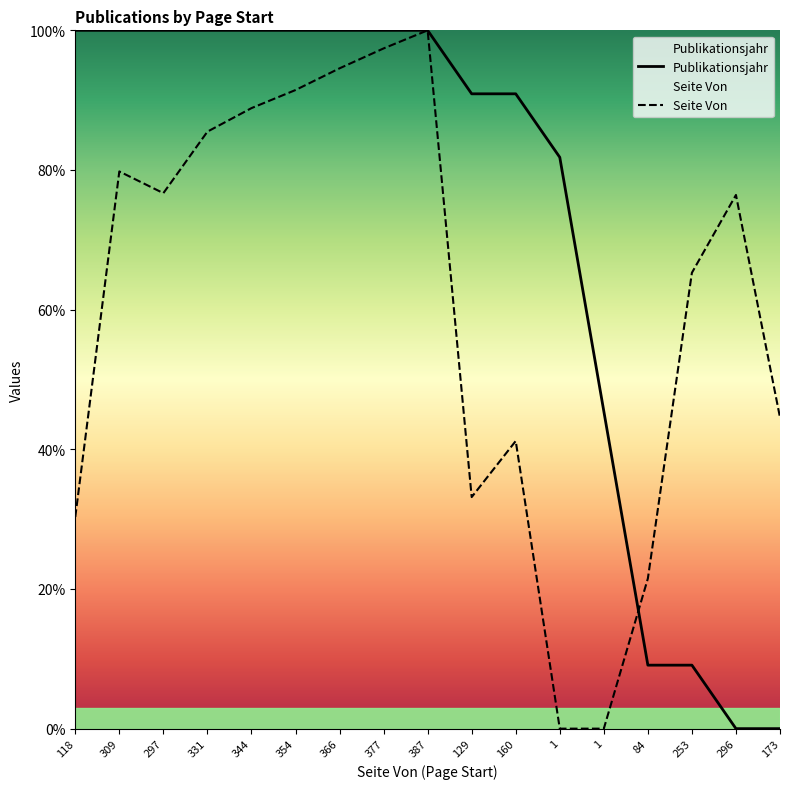

Rank the series by their average value, from highest to lowest.

Publikationsjahr, Seite Von